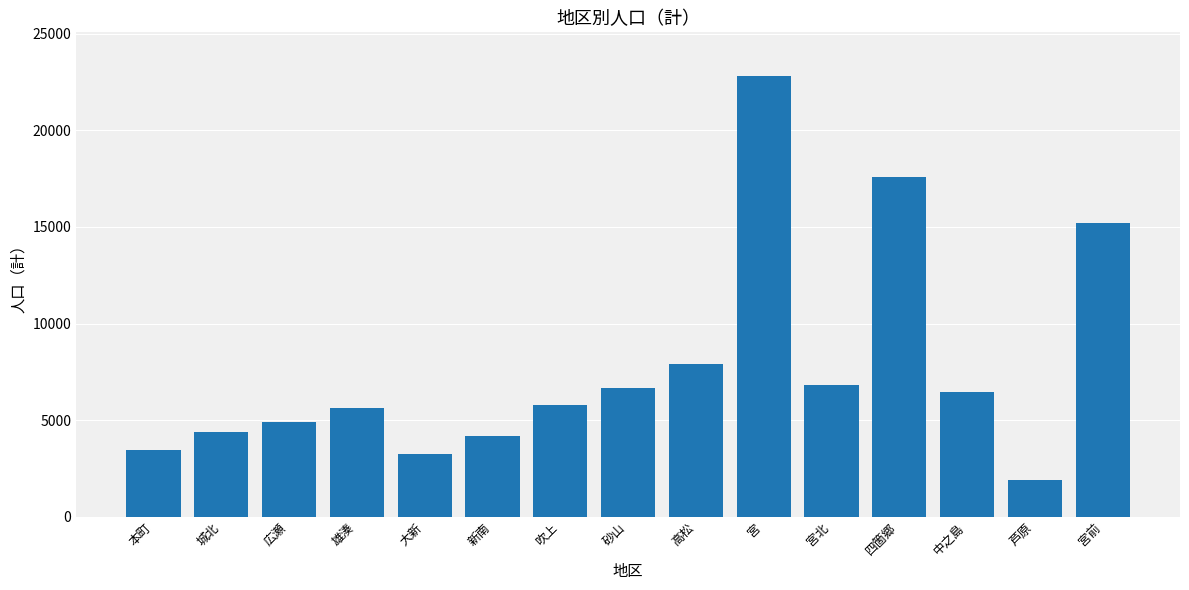

How many bars are there in total?

15